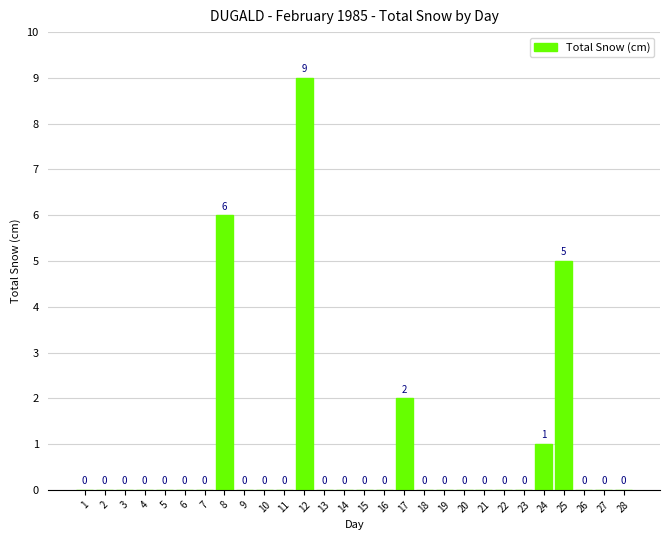

How many data points does each series have?

28